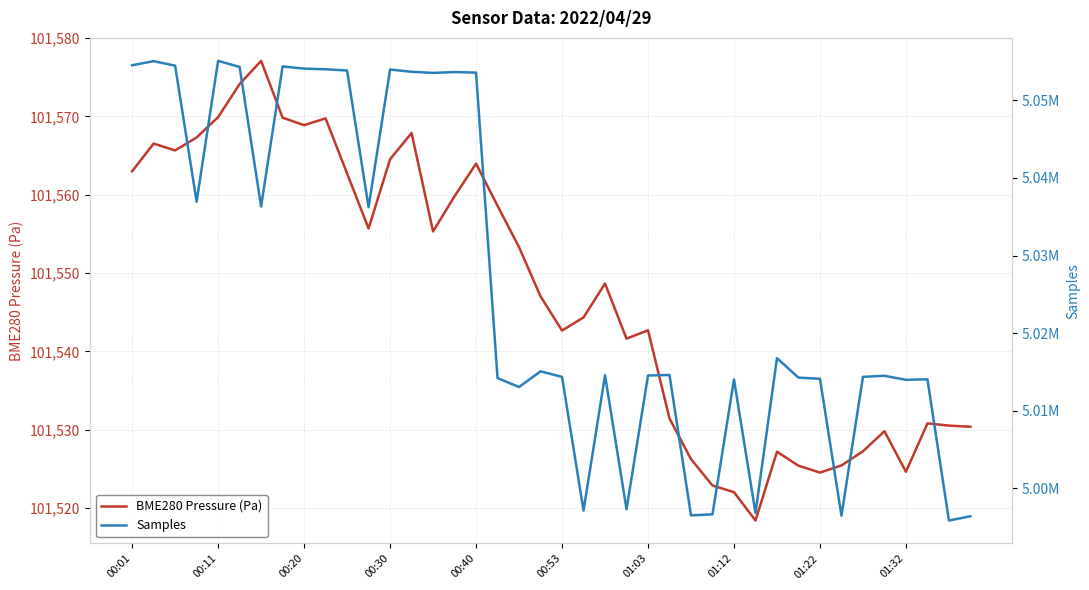

The value of BME280 Pressure (Pa) at 01:03 is 101542.7. True or false?

True